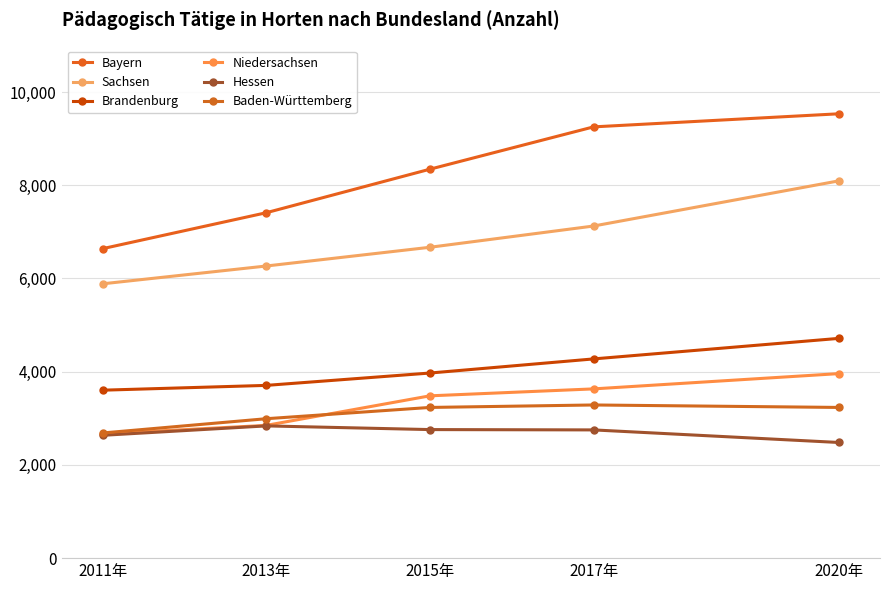

The Brandenburg series shows 3971 at 2015年. True or false?

True